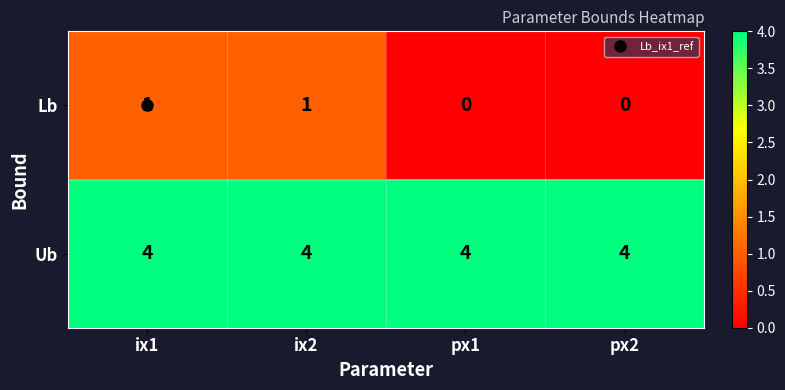

What is the greatest value displayed?

4